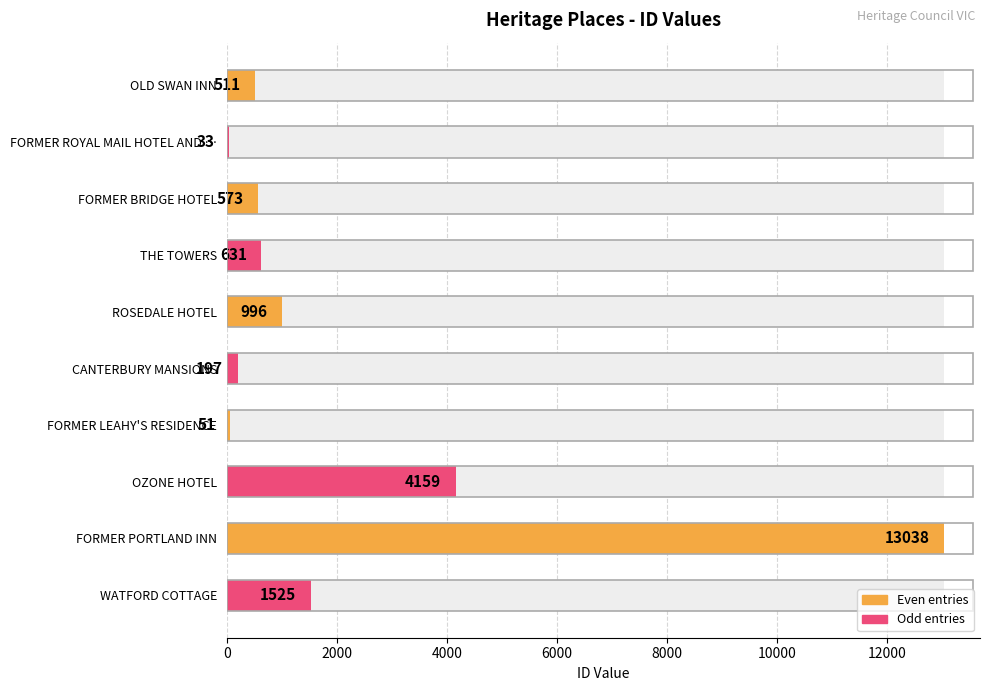

What is the average value?

2171